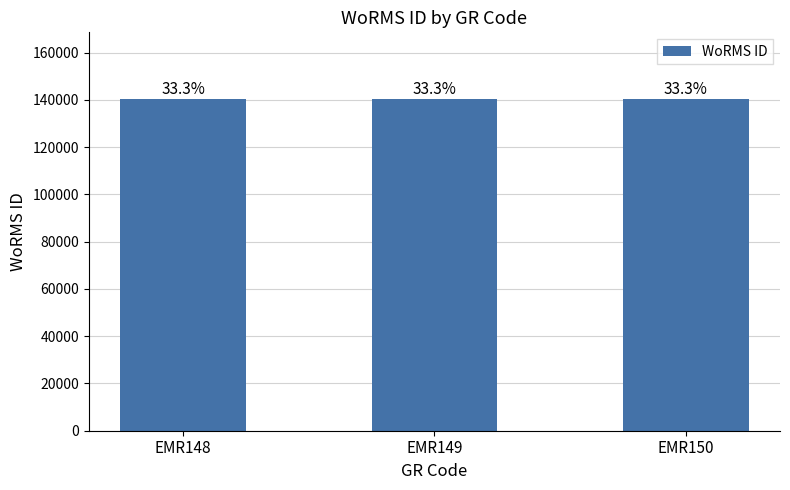

How many bars are there in total?

3